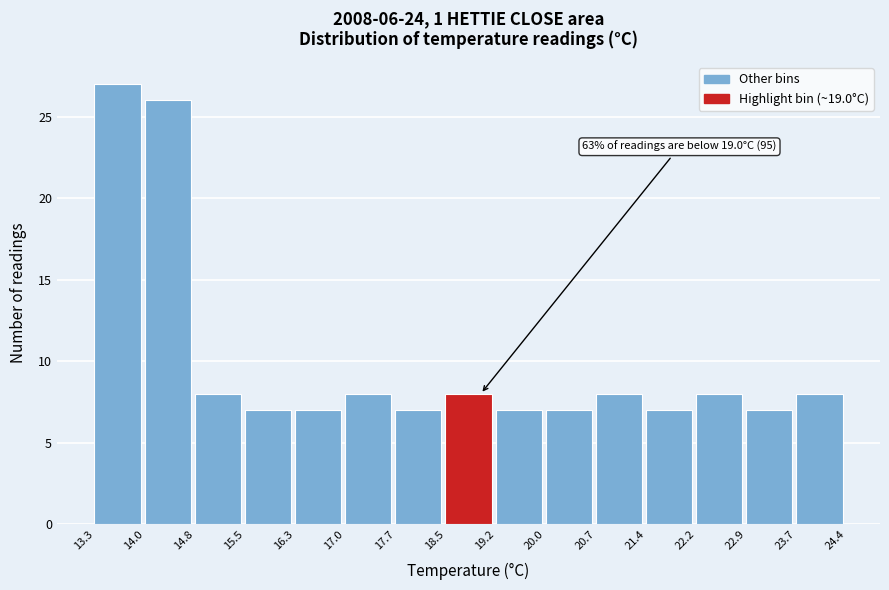

Over which range of the x-axis is the bar tallest?

13.3 to 14.0